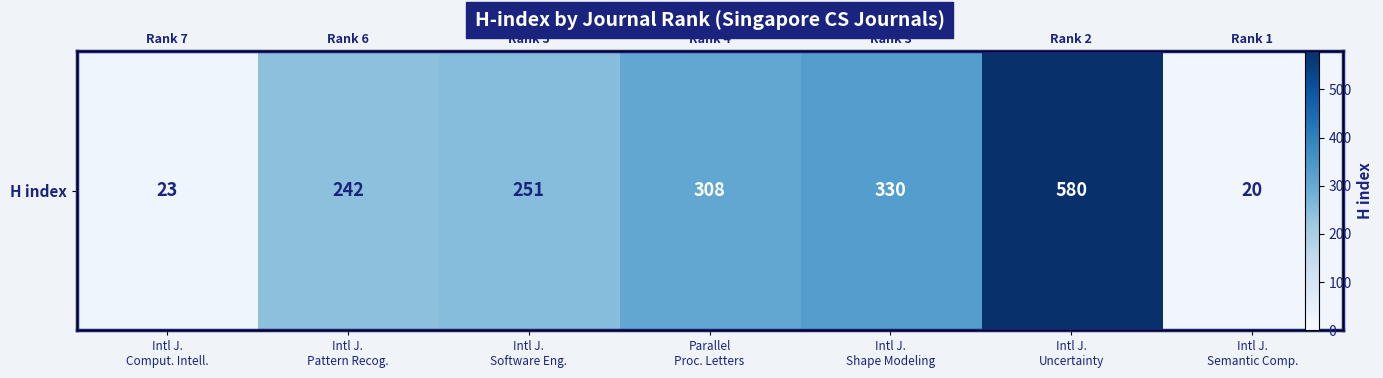

Between Intl J.
Uncertainty and Parallel
Proc. Letters, which is larger?

Intl J.
Uncertainty